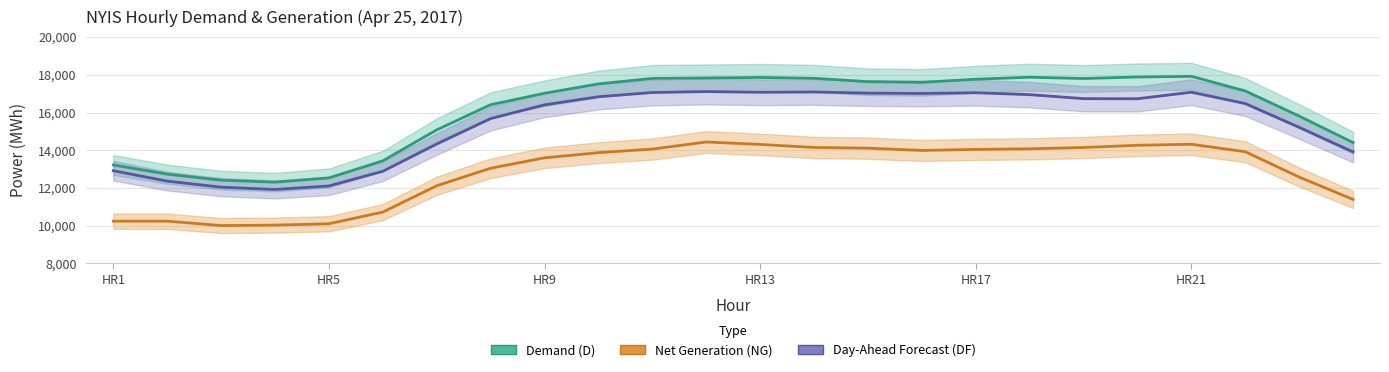

What is the maximum value for Net Generation (NG)?

14438